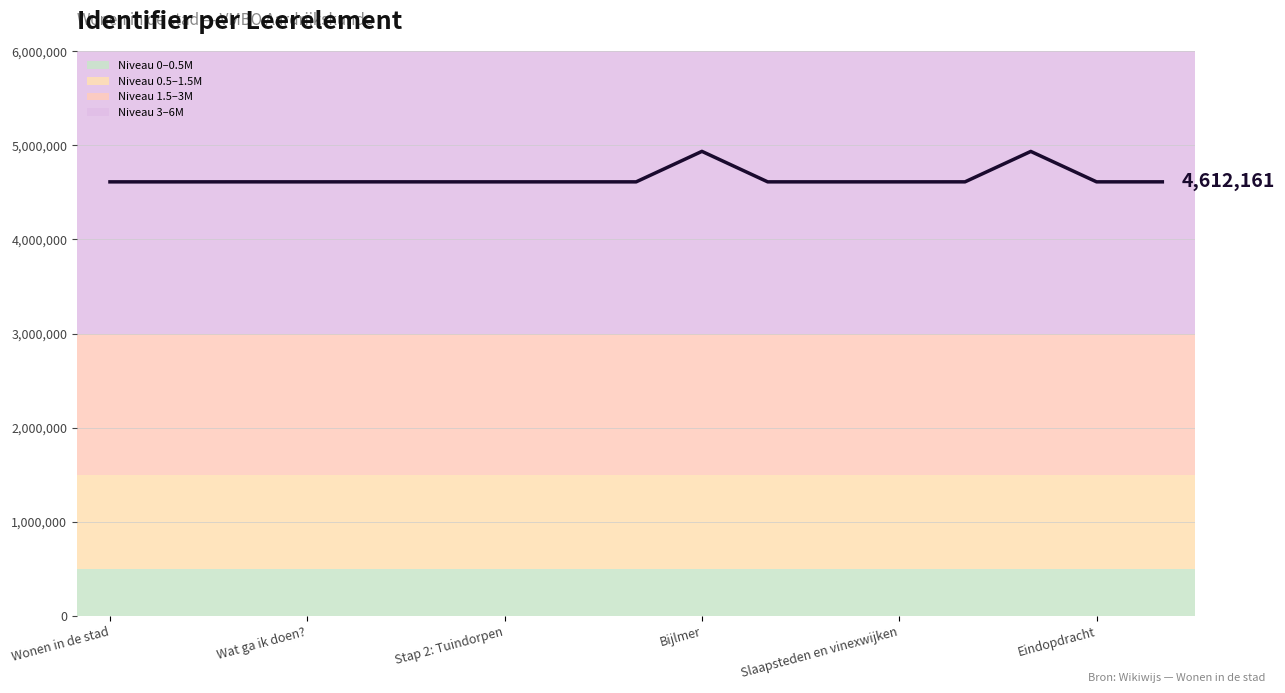

What is the greatest value displayed?

4935977